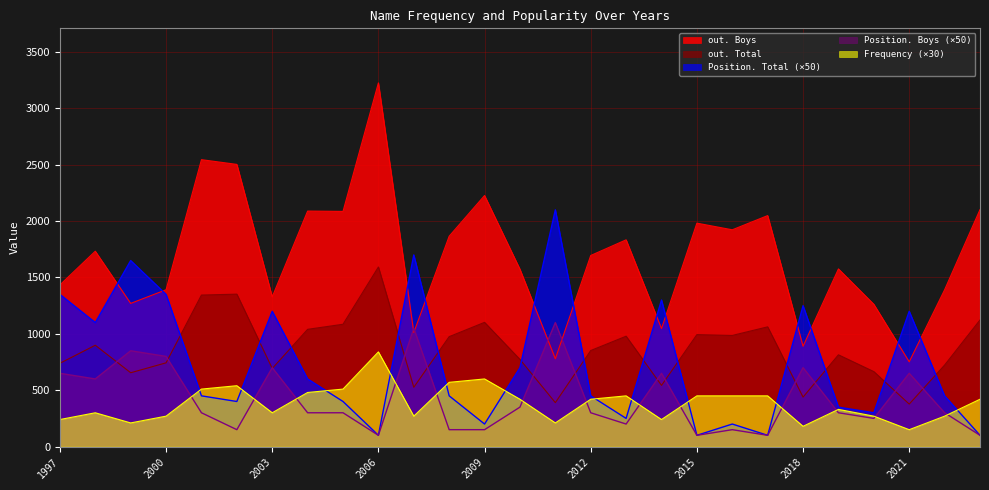

What is the minimum value shown in the chart?

100